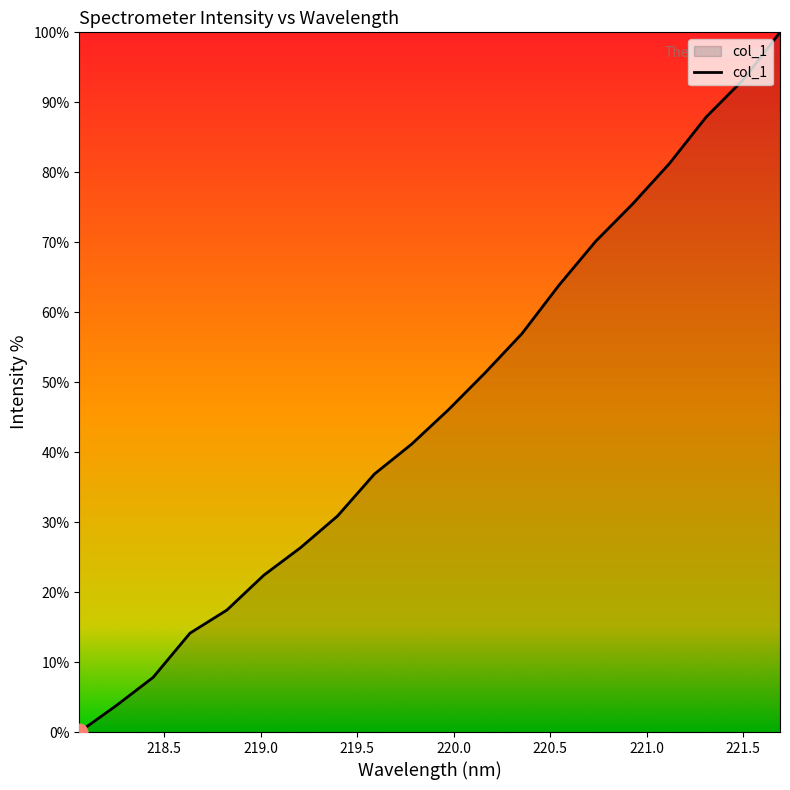

What is the difference between the maximum and minimum values?

100.0